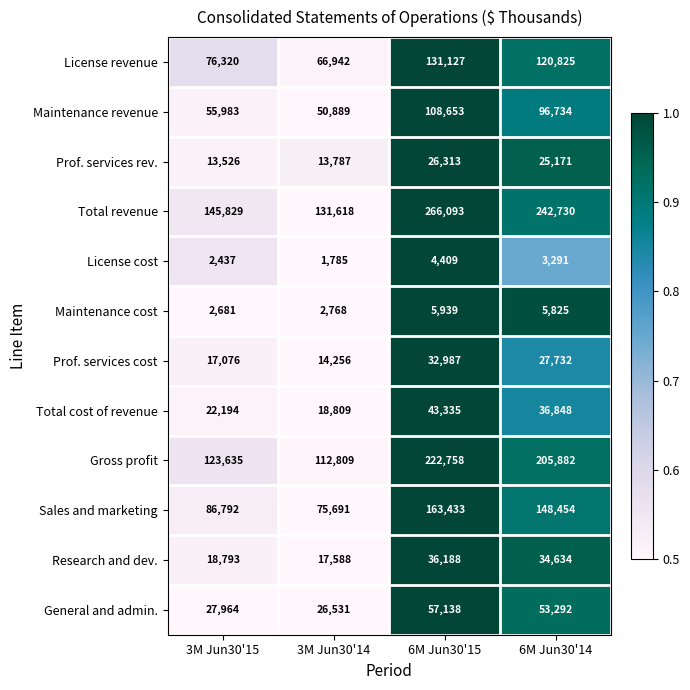

Is the value of Research and dev. at 3M Jun30'14 greater than the value of Gross profit at 6M Jun30'15?

No